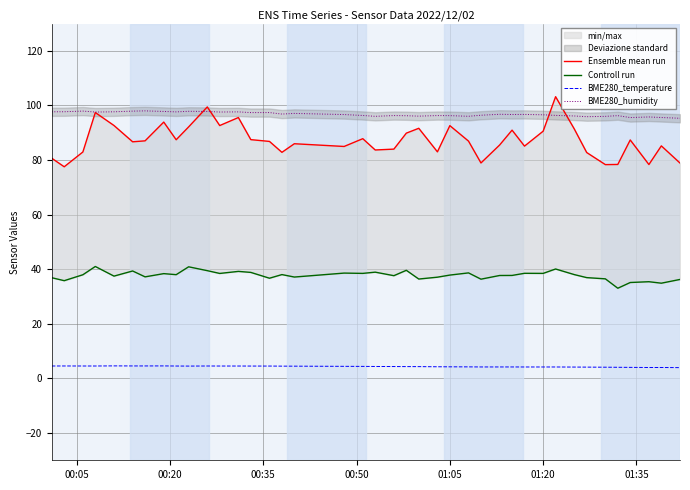

How many lines are shown in the chart?

4